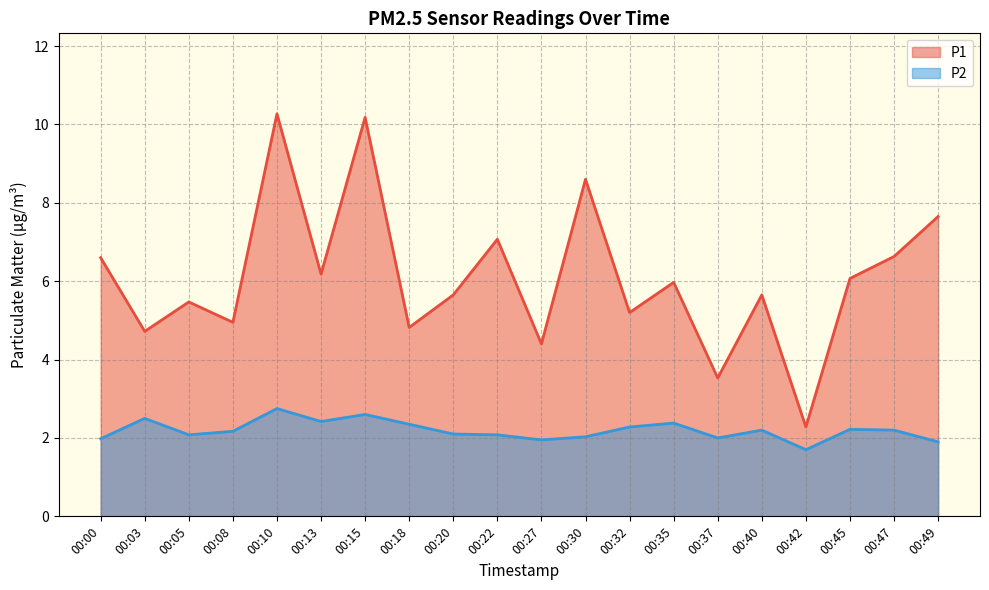

Reading left to right, extract all data points from this chart.

P1: 00:00=6.6	00:03=4.7	00:05=5.5	00:08=5.0	00:10=10.3	00:13=6.2	00:15=10.2	00:18=4.8	00:20=5.7	00:22=7.1	00:27=4.4	00:30=8.6	00:32=5.2	00:35=6.0	00:37=3.5	00:40=5.7	00:42=2.3	00:45=6.1	00:47=6.6	00:49=7.7
P2: 00:00=2.0	00:03=2.5	00:05=2.1	00:08=2.2	00:10=2.8	00:13=2.4	00:15=2.6	00:18=2.4	00:20=2.1	00:22=2.1	00:27=1.9	00:30=2.0	00:32=2.3	00:35=2.4	00:37=2.0	00:40=2.2	00:42=1.7	00:45=2.2	00:47=2.2	00:49=1.9